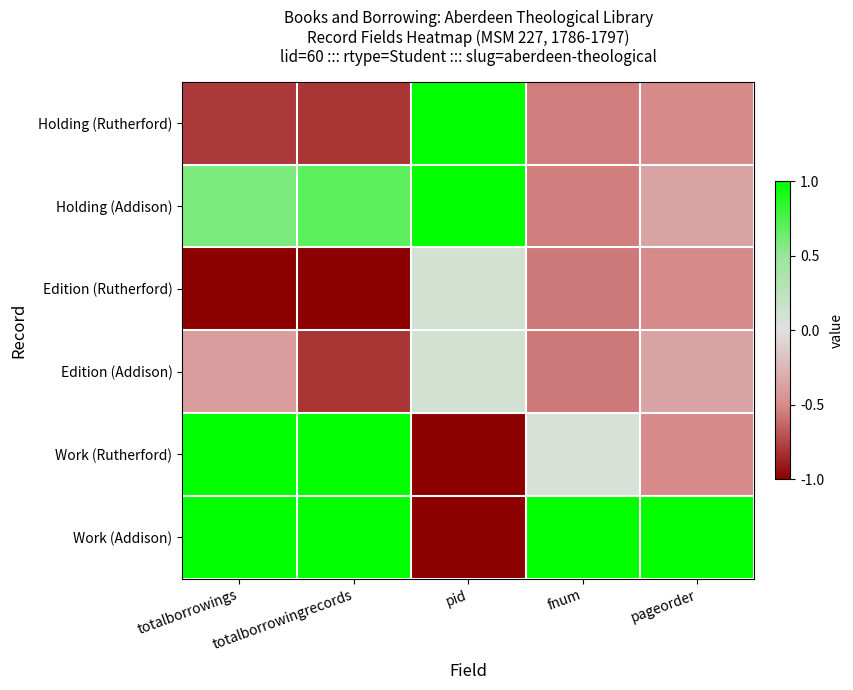

Reading left to right, extract all data points from this chart.

Holding (Rutherford): totalborrowings=-0.8	totalborrowingrecords=-0.8	pid=1.0	fnum=-0.6	pageorder=-0.5
Holding (Addison): totalborrowings=0.6	totalborrowingrecords=0.7	pid=1.0	fnum=-0.6	pageorder=-0.4
Edition (Rutherford): totalborrowings=-1.0	totalborrowingrecords=-1.0	pid=0.1	fnum=-0.6	pageorder=-0.5
Edition (Addison): totalborrowings=-0.4	totalborrowingrecords=-0.8	pid=0.1	fnum=-0.6	pageorder=-0.4
Work (Rutherford): totalborrowings=1.0	totalborrowingrecords=1.0	pid=-1.0	fnum=0.1	pageorder=-0.5
Work (Addison): totalborrowings=1.0	totalborrowingrecords=1.0	pid=-1.0	fnum=1.0	pageorder=1.0